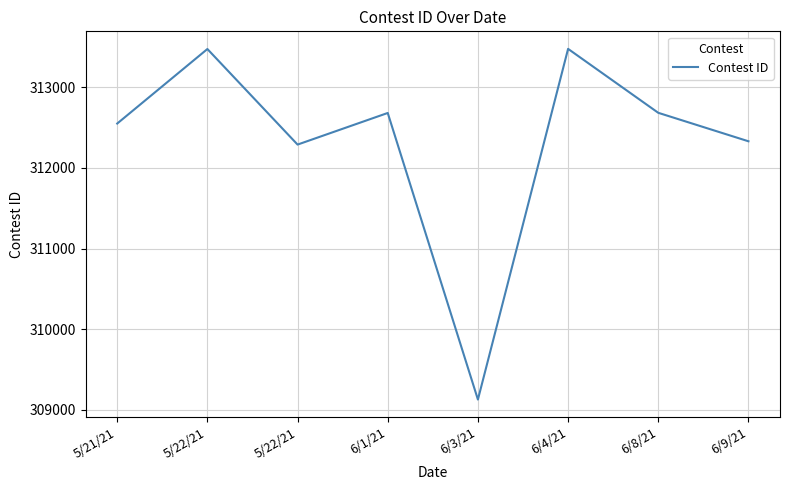

The chart shows a value of 313474 at 5/22/21. True or false?

True